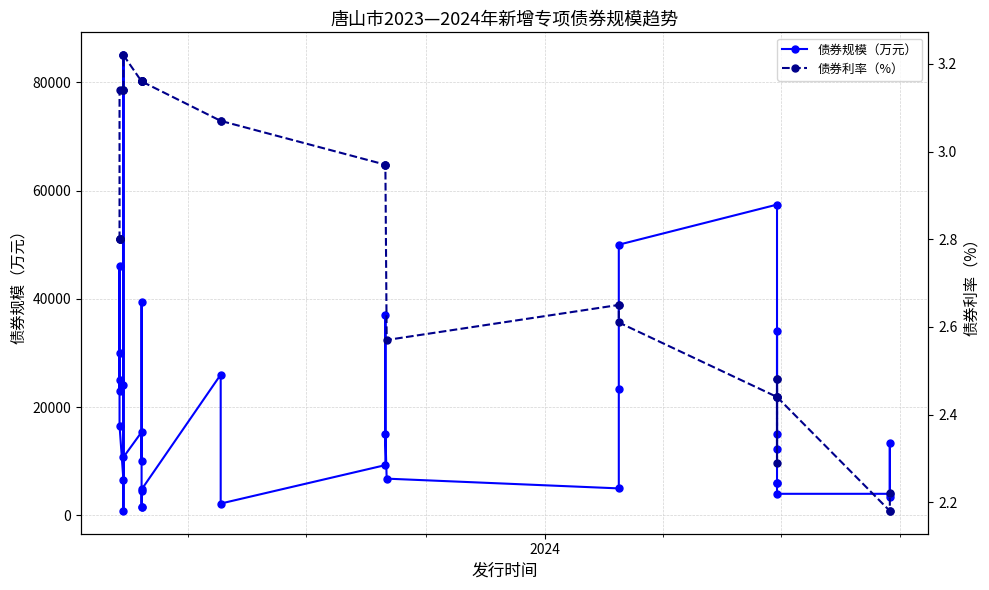

How many distinct data groups are displayed?

2